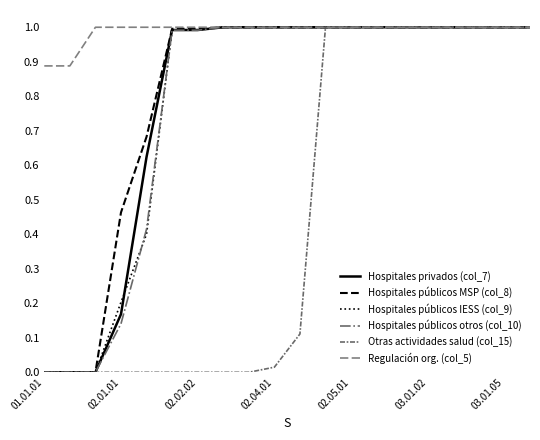

Which series has the largest total across all categories?

Regulación org. (col_5)